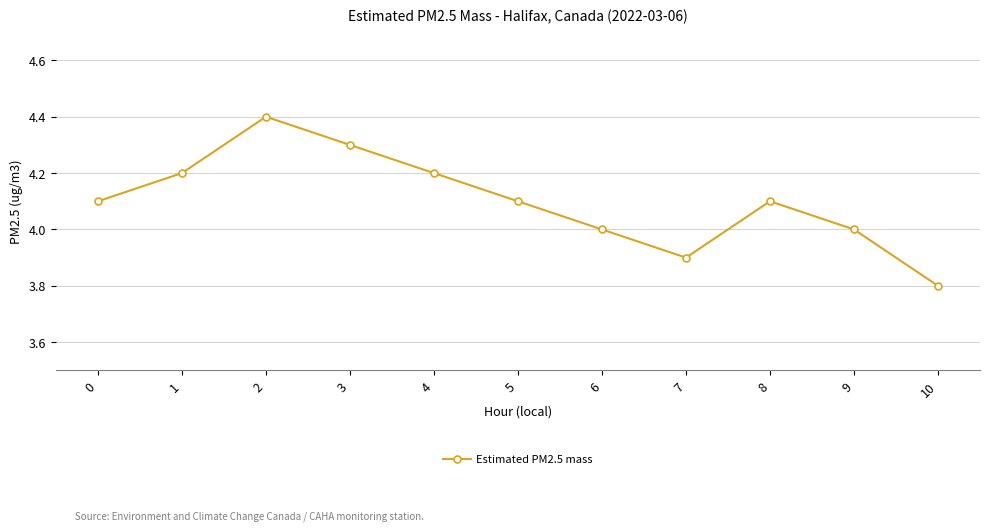

Where is the first local minimum?

7